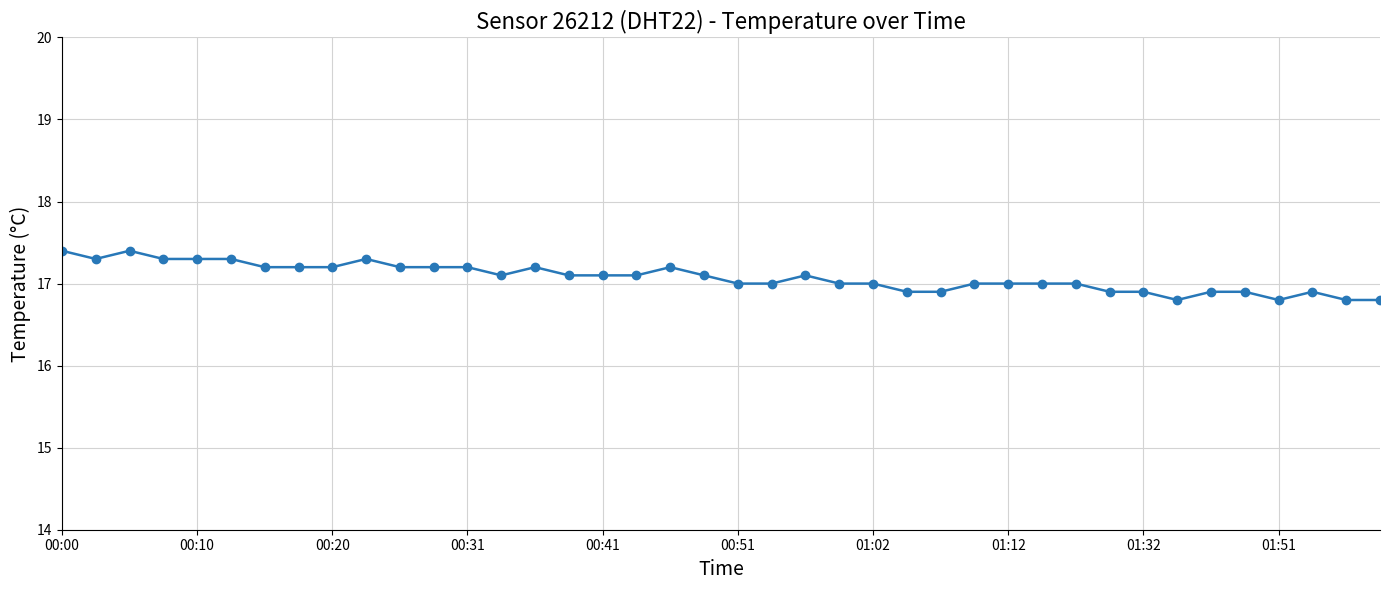

What is the value of the 39th point from the left?

16.8